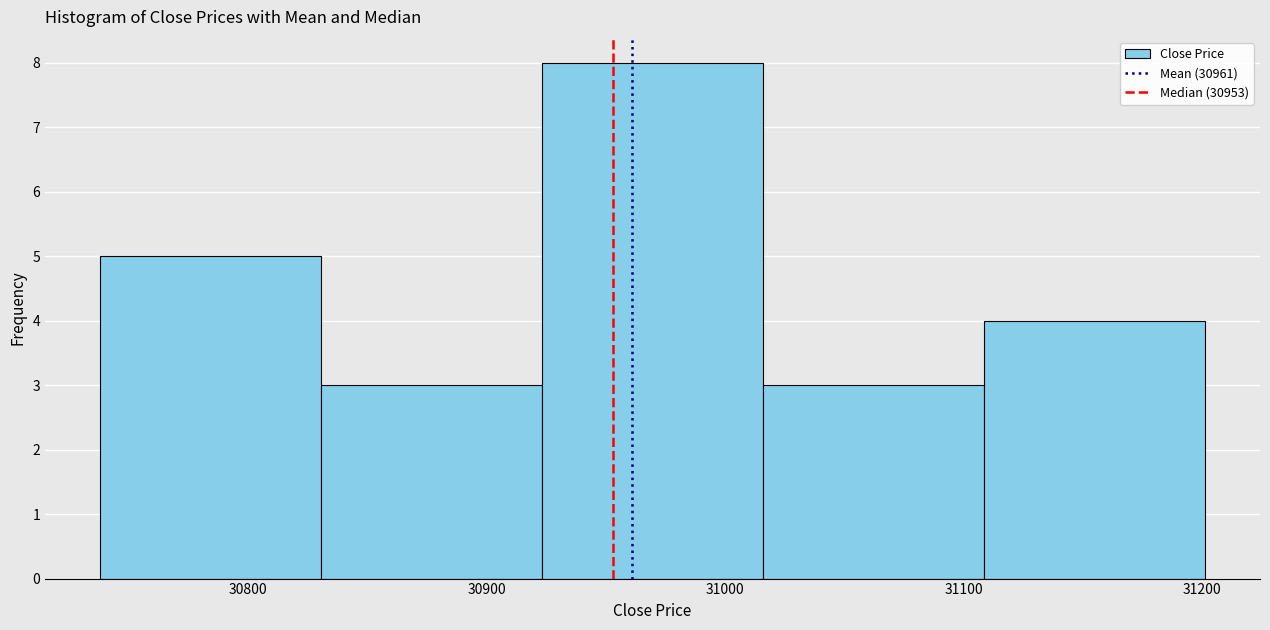

Reading left to right, transcribe this chart: for each bar, give the range it covers on the x-axis and its height. Neither the bar edges nor the heights are printed on the chart, so give them approximately, as read against the axes.

30740 to 30830: 5
30830 to 30920: 3
30920 to 31020: 8
31020 to 31110: 3
31110 to 31200: 4